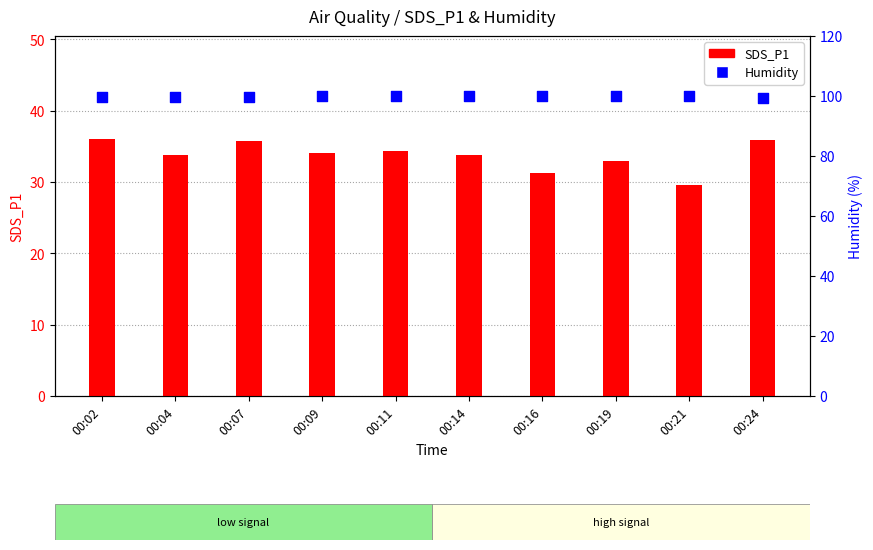

Which series reaches the minimum Y coordinate?

SDS_P1